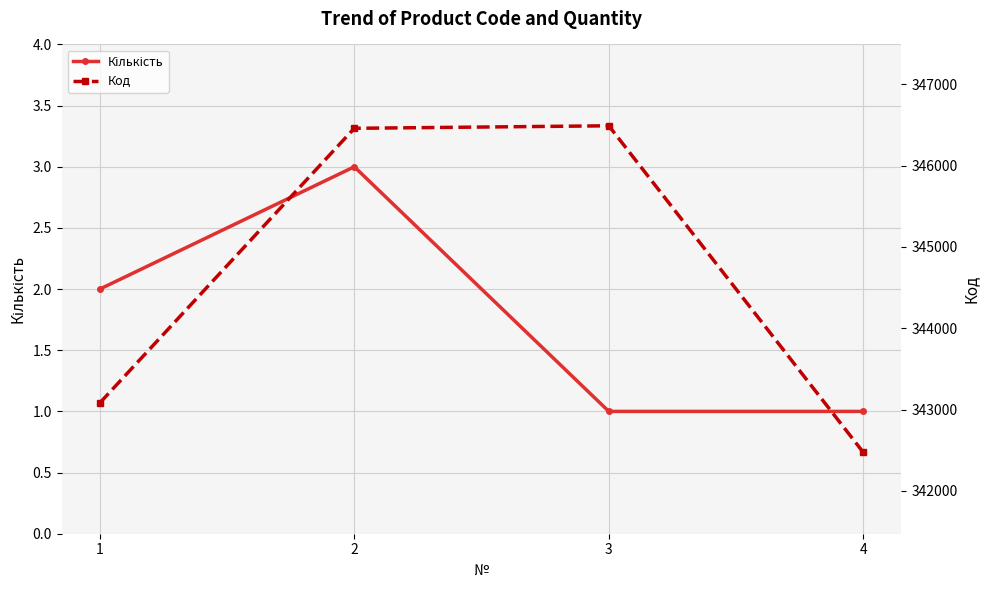

True or false: Кількість has more than 0 interior local peaks.

True